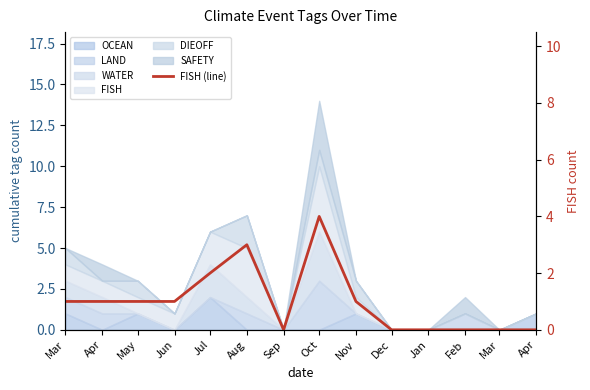

What is the greatest value displayed?

4